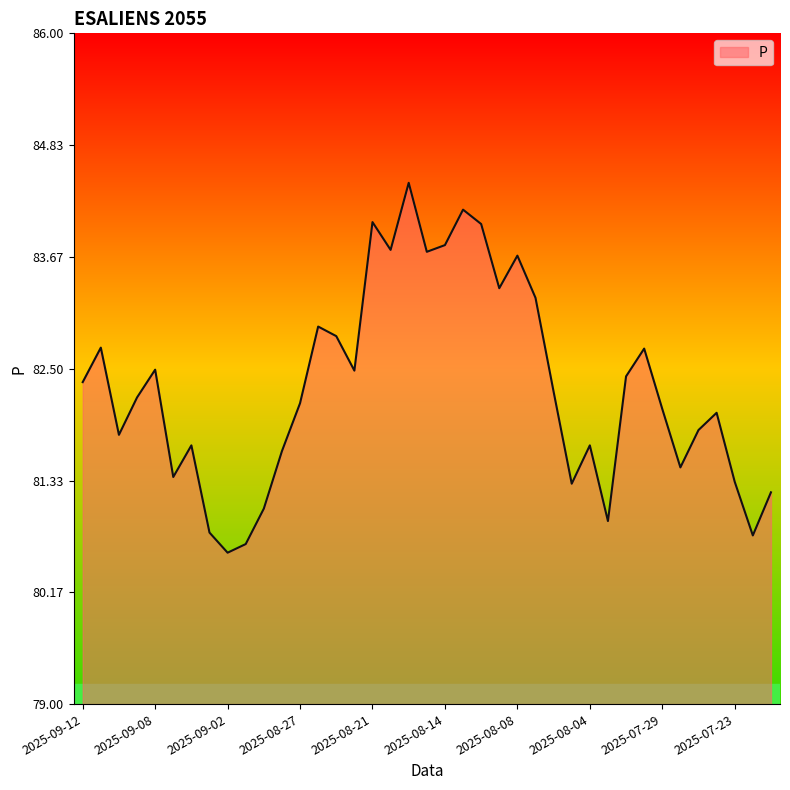

What is the difference between the maximum and minimum values?

3.9